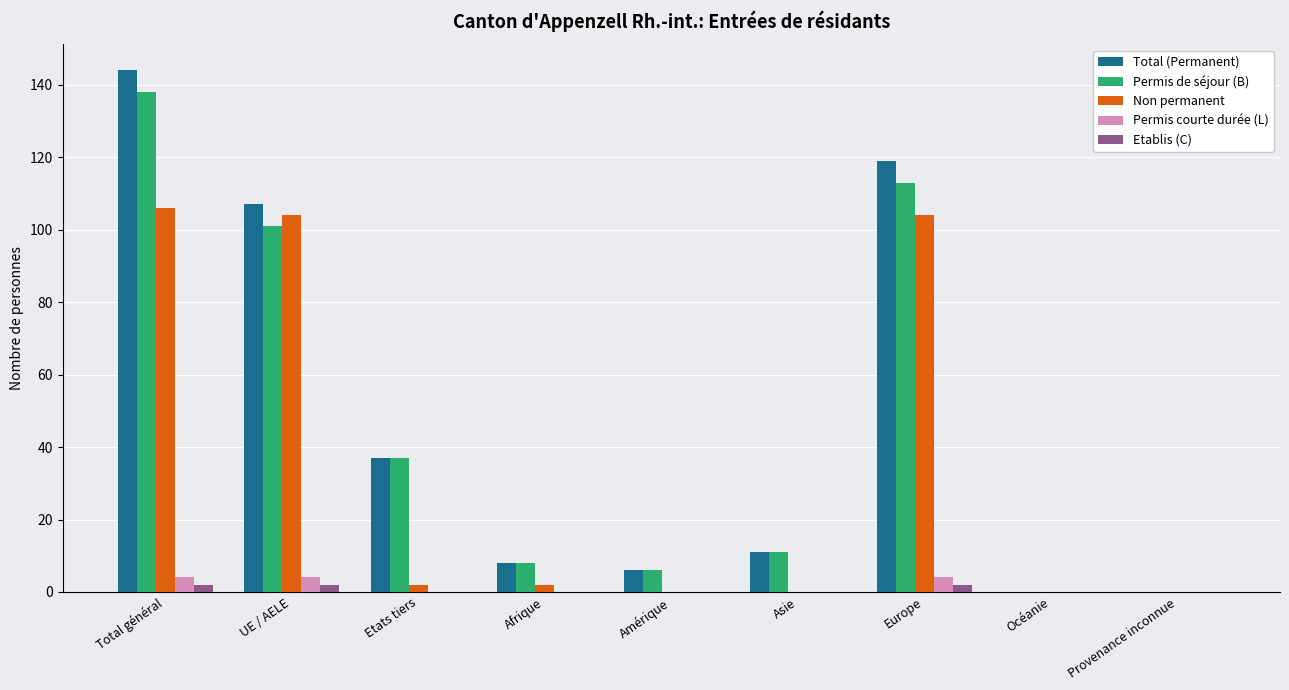

What is the average value of the Non permanent series?

35